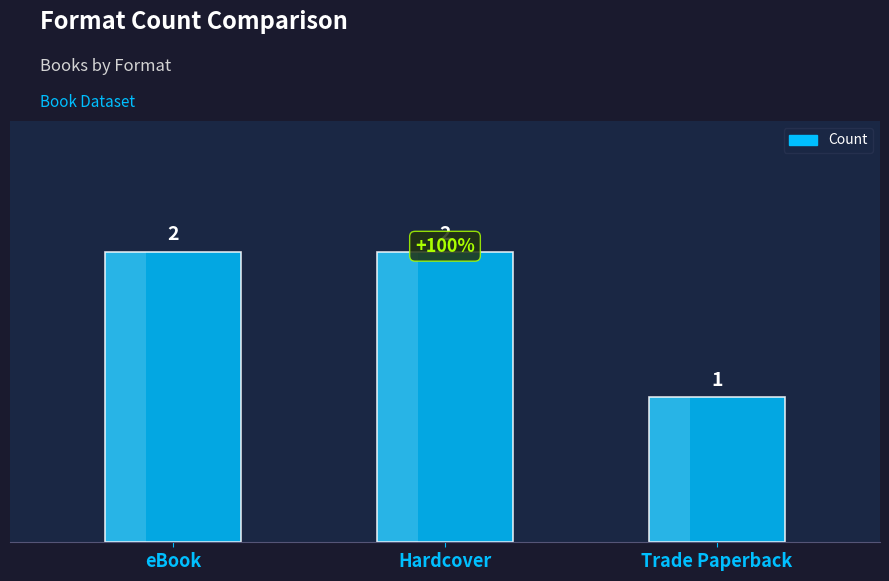

Reading right to left, extract all data points from this chart.

Trade Paperback=1	Hardcover=2	eBook=2